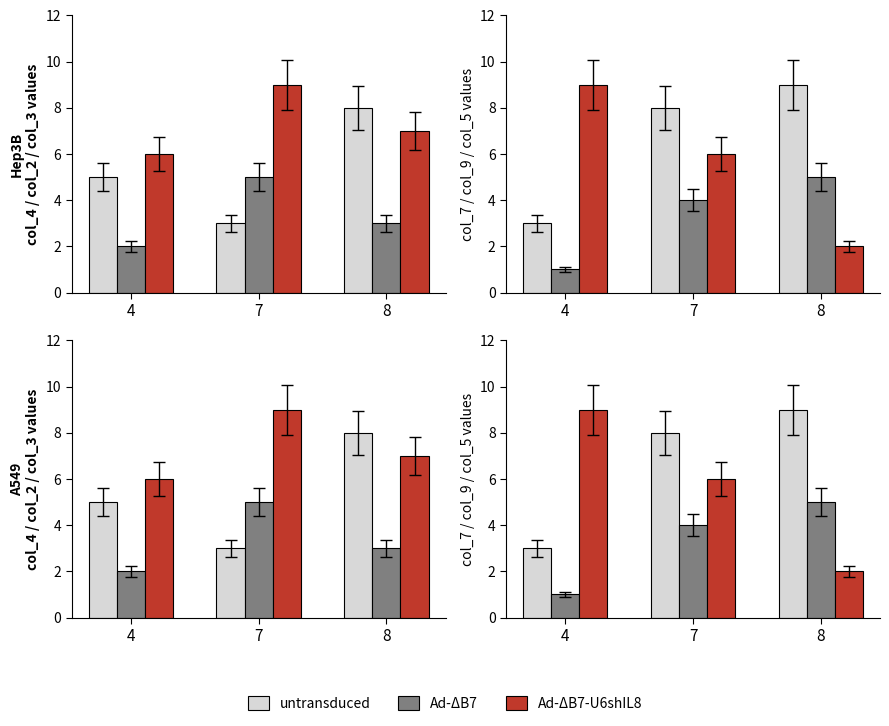

At which label does Ad-ΔB7-U6shIL8 reach its minimum?

8